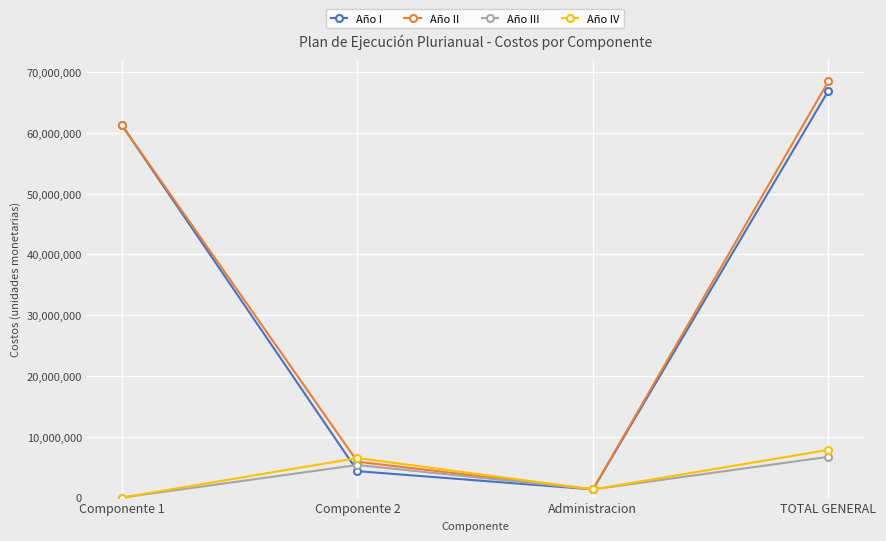

Reading left to right, what are all the values shown in this chart?

Año I: 61250000	4347500	1347500	66945000
Año II: 61250000	5895000	1347500	68492500
Año III: 0	5361250	1347500	6708750
Año IV: 0	6506250	1347500	7853750